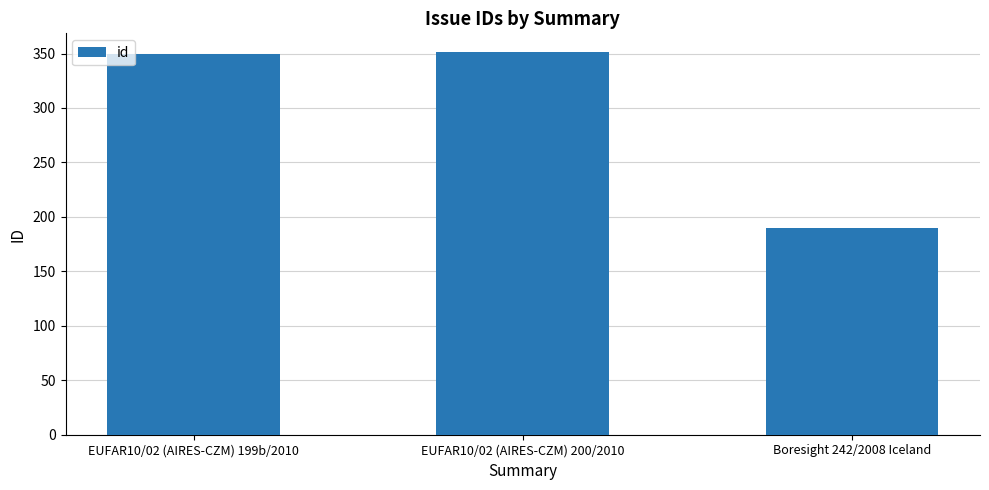

True or false: the data shows 190 at Boresight 242/2008 Iceland.

True